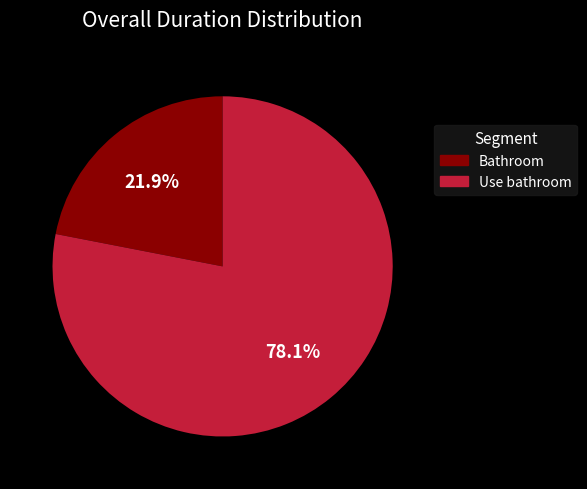

Is it true that Use bathroom is 78% of the pie?

True